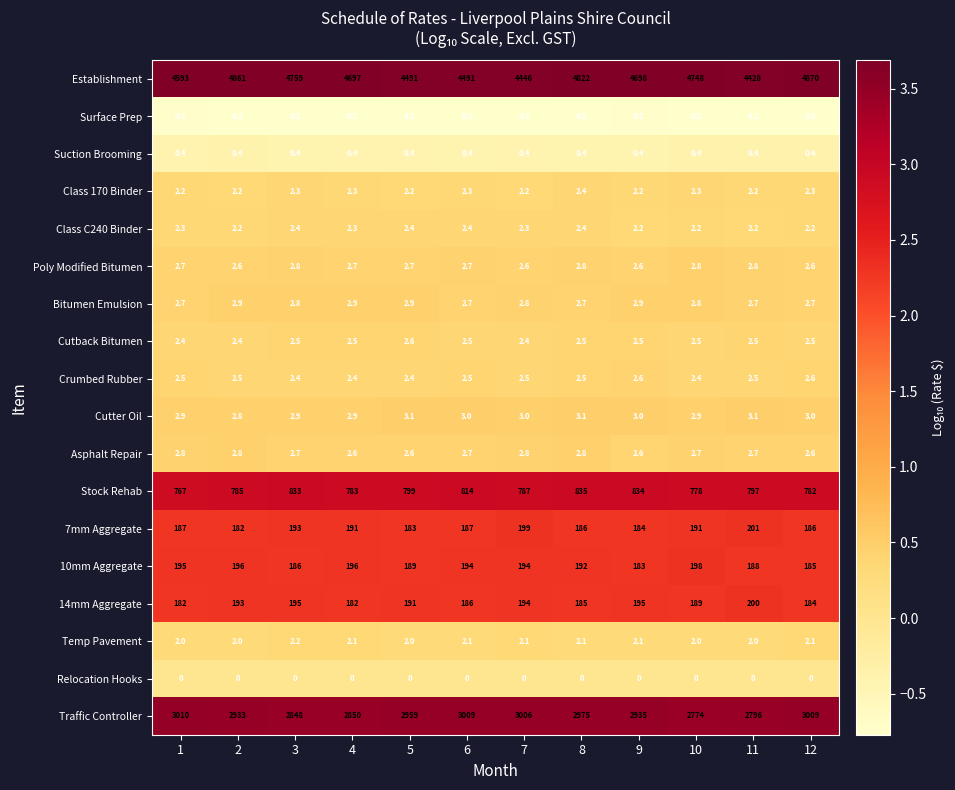

At which category is the sum across all series the highest?

12